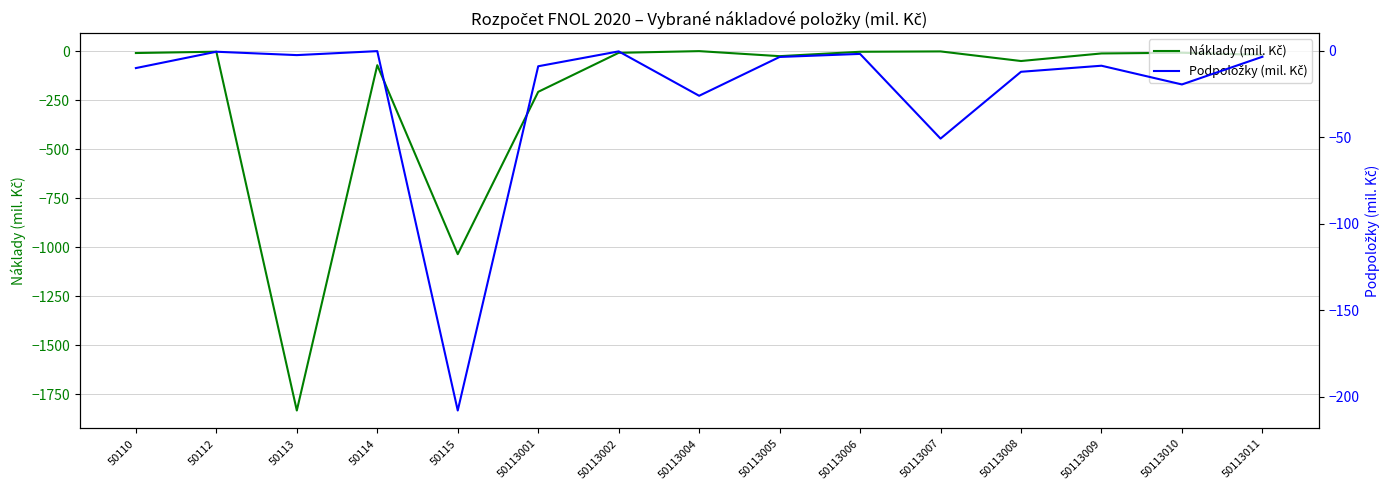

How many data points in Náklady (mil. Kč) are less than -12?

8